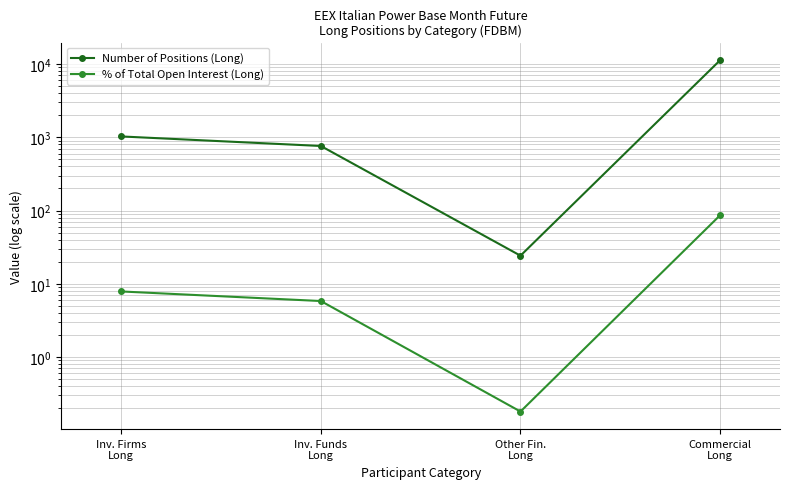

Rank the series by their maximum value, from highest to lowest.

Number of Positions (Long), % of Total Open Interest (Long)